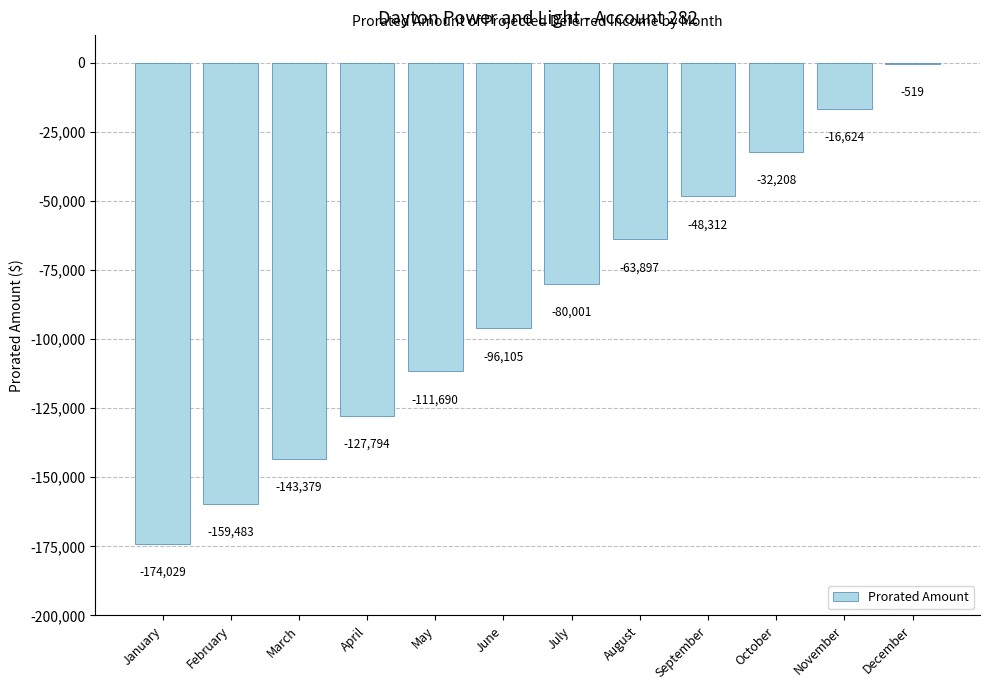

What is the greatest value displayed?

-519.5